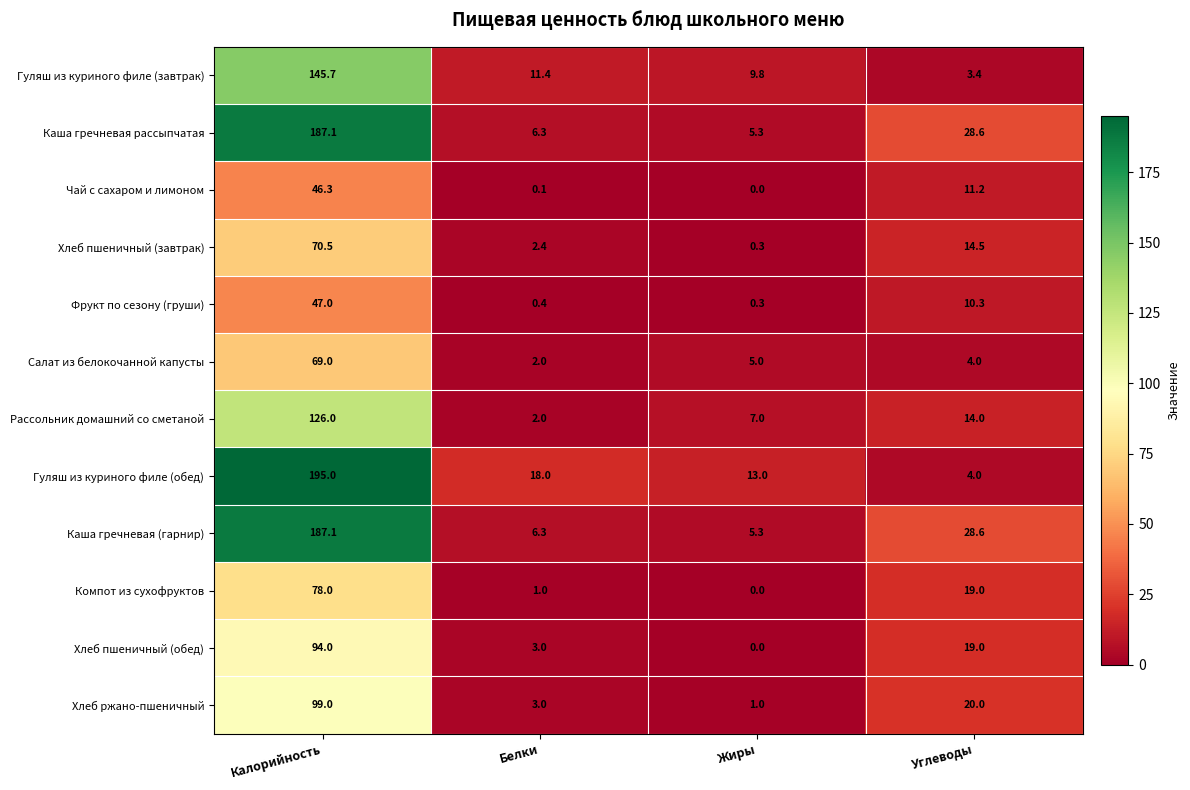

What is the lowest value of the Хлеб пшеничный (завтрак) series?

0.3